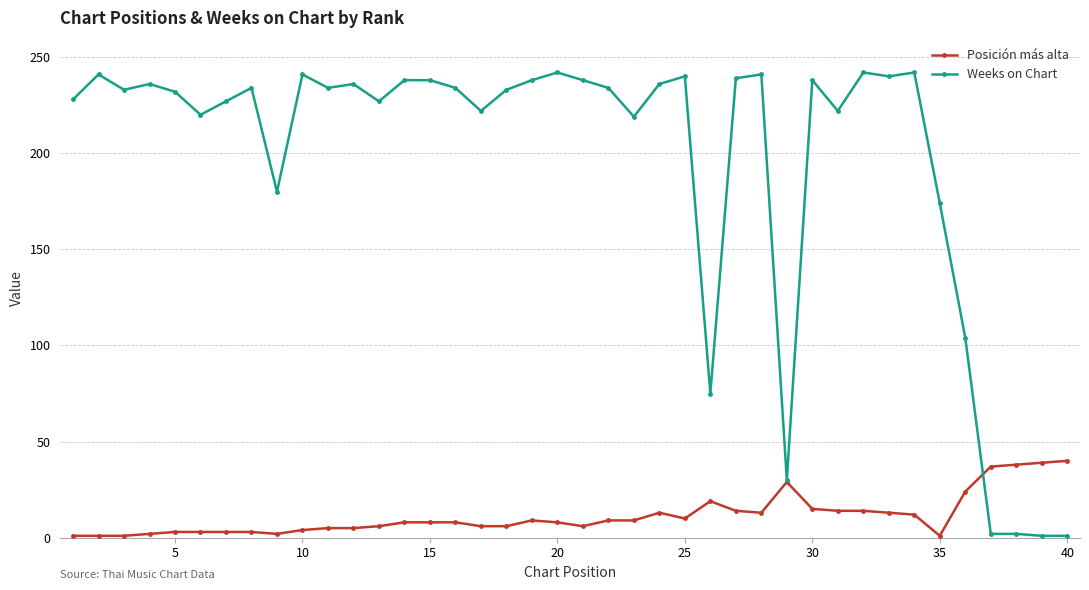

List the series in order of their overall mean, lowest first.

Posición más alta, Weeks on Chart